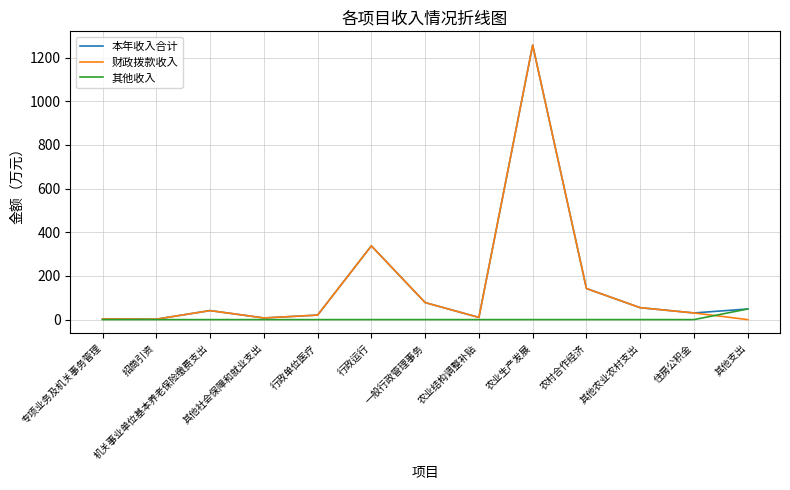

What is the difference between the maximum and second lowest values in the 财政拨款收入 series?

1255.7